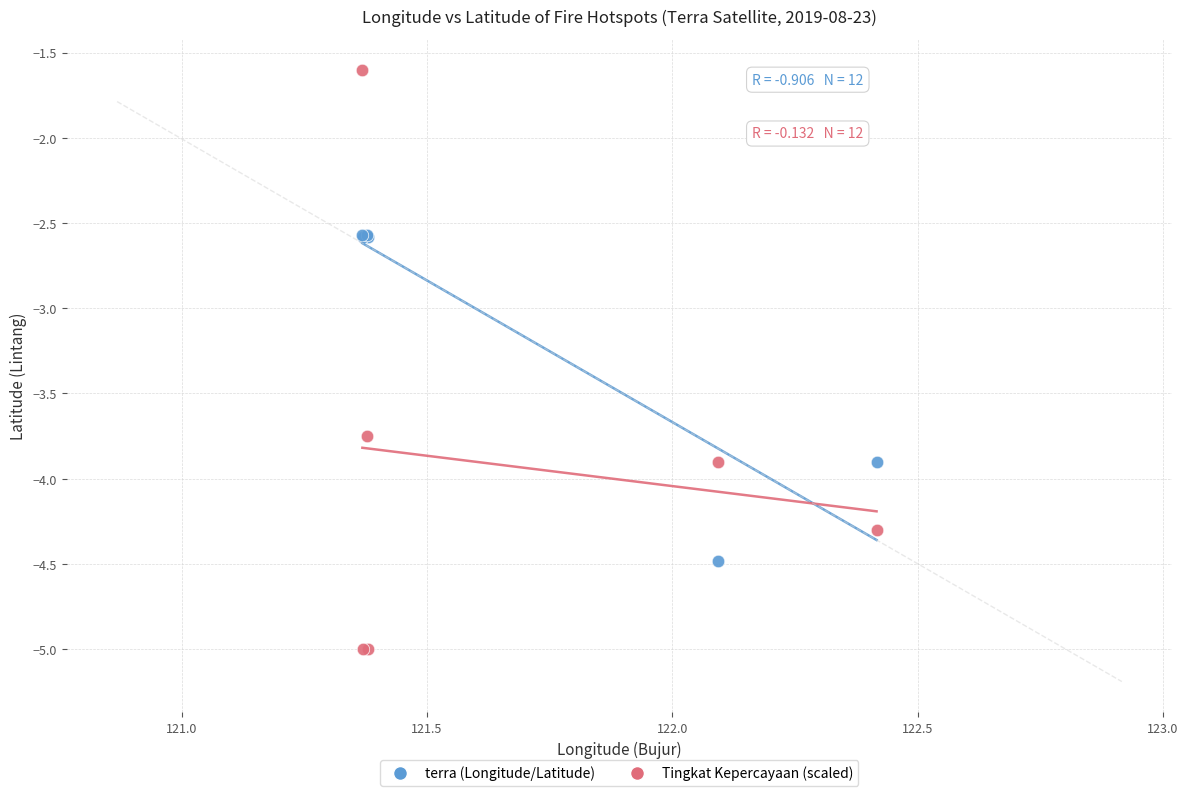

What are all the series names shown in the legend?

terra (Longitude/Latitude), Tingkat Kepercayaan (scaled)